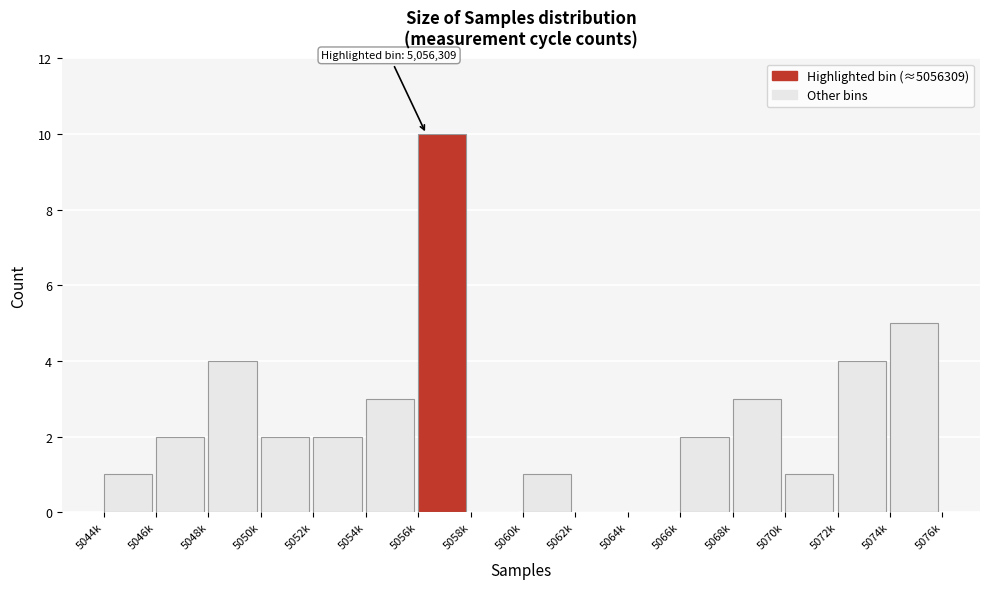

Reading left to right, extract all data points from this chart.

5044k=1	5046k=2	5048k=4	5050k=2	5052k=2	5054k=3	5056k=10	5058k=0	5060k=1	5062k=0	5064k=0	5066k=2	5068k=3	5070k=1	5072k=4	5074k=5